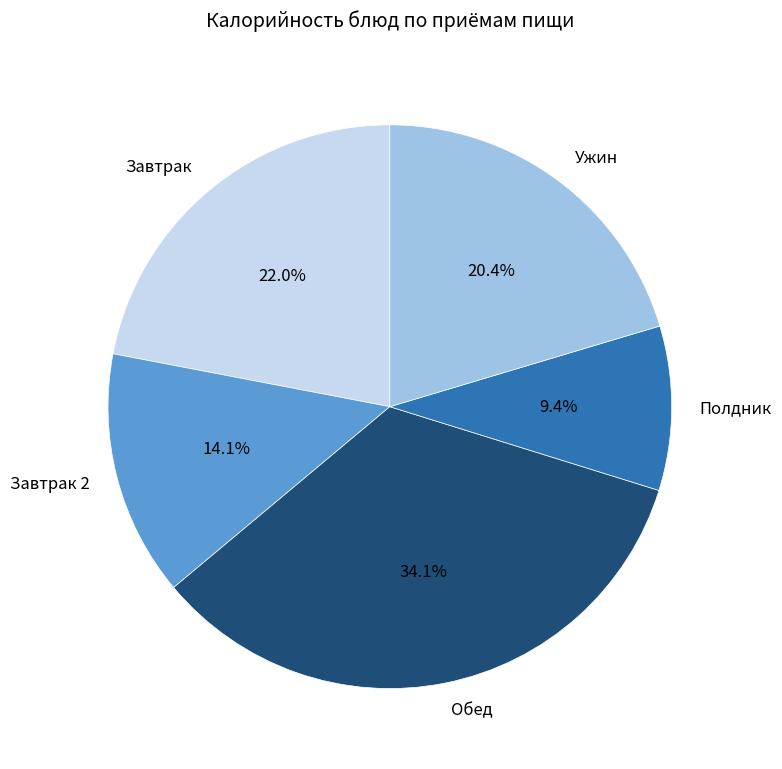

How many slices are in this pie chart?

5